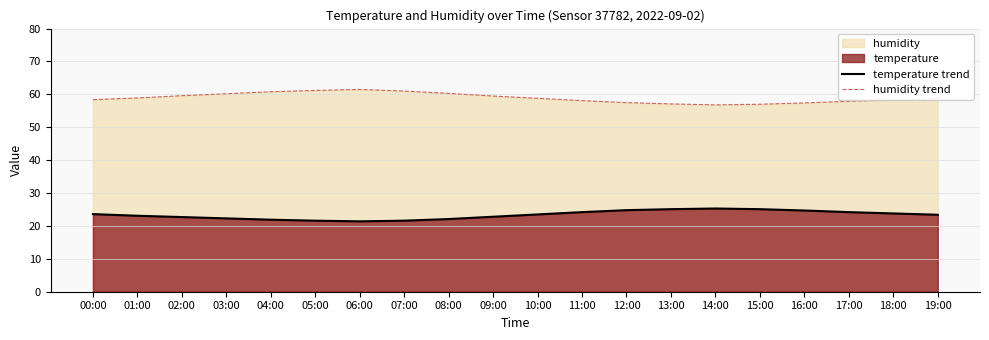

What is the sum of all humidity trend values?

1178.9